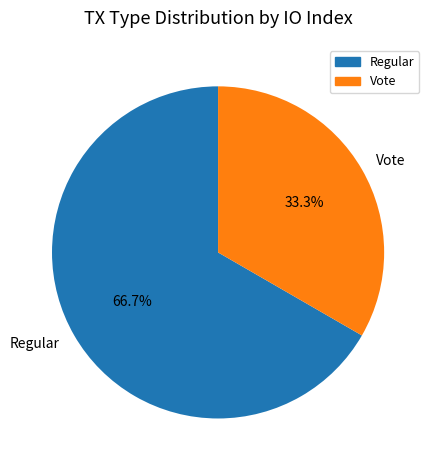

To the nearest percent, what percentage of the pie is Vote?

33%